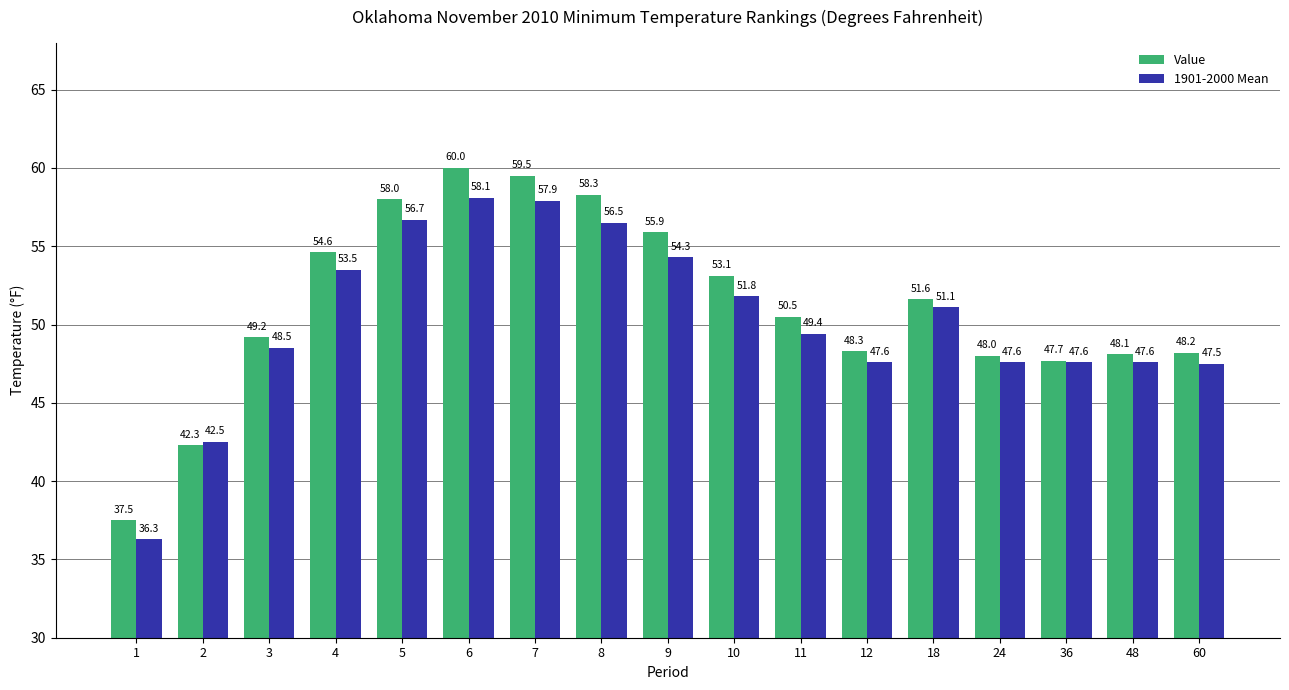

How many bars are there in each group?

2